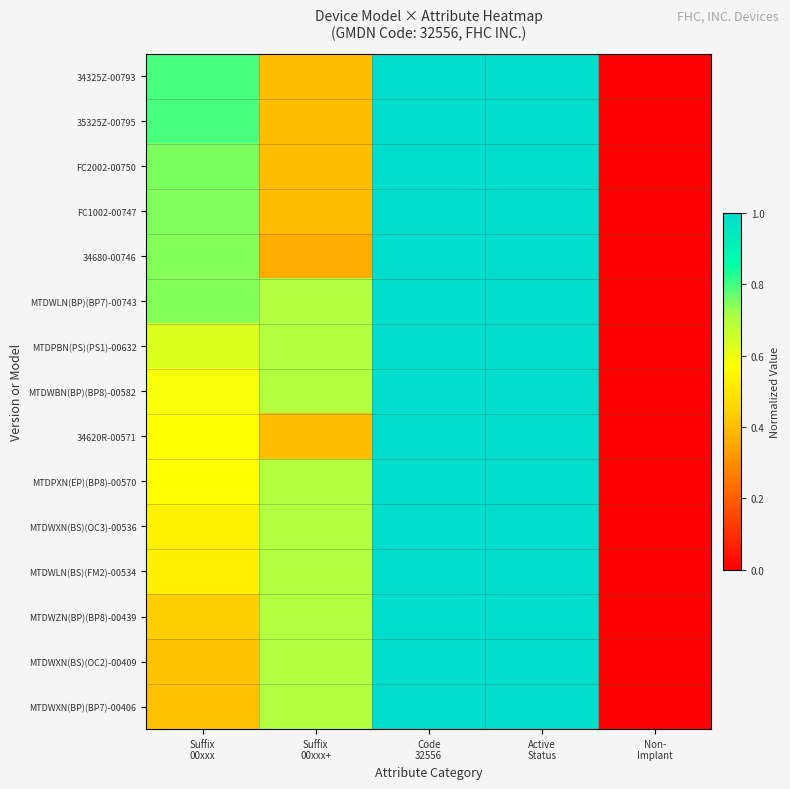

What is the total value across all series at Suffix
00xxx?

9.3